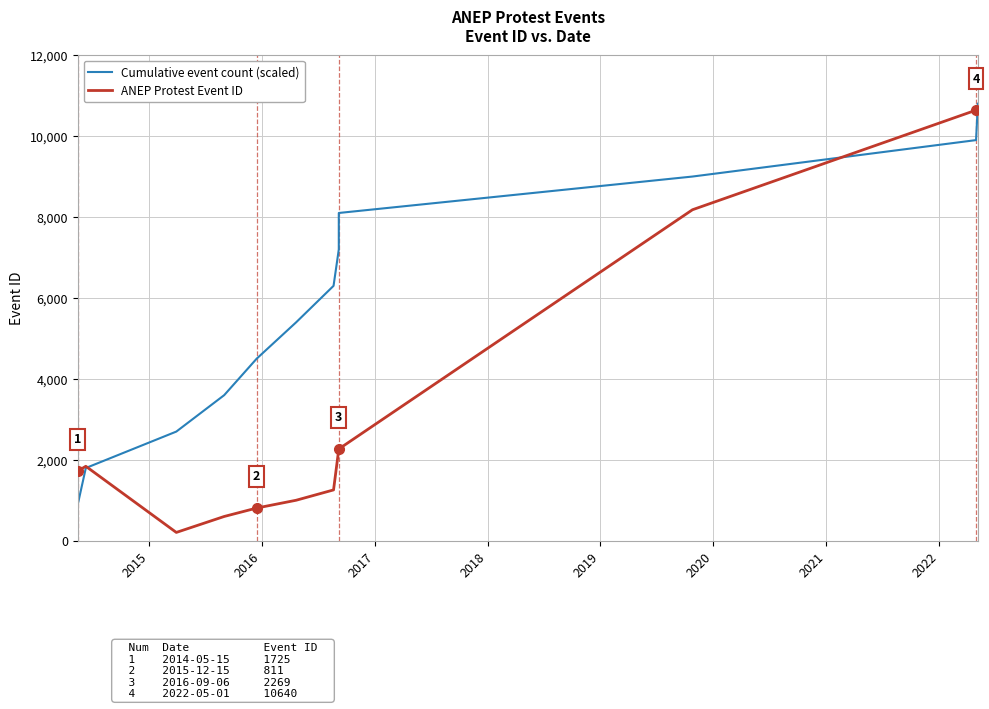

Is it true that ANEP Protest Event ID equals 6463 at 11?

False